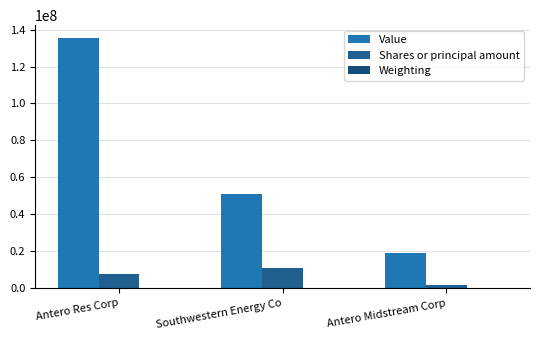

How many categories are shown in the chart?

3